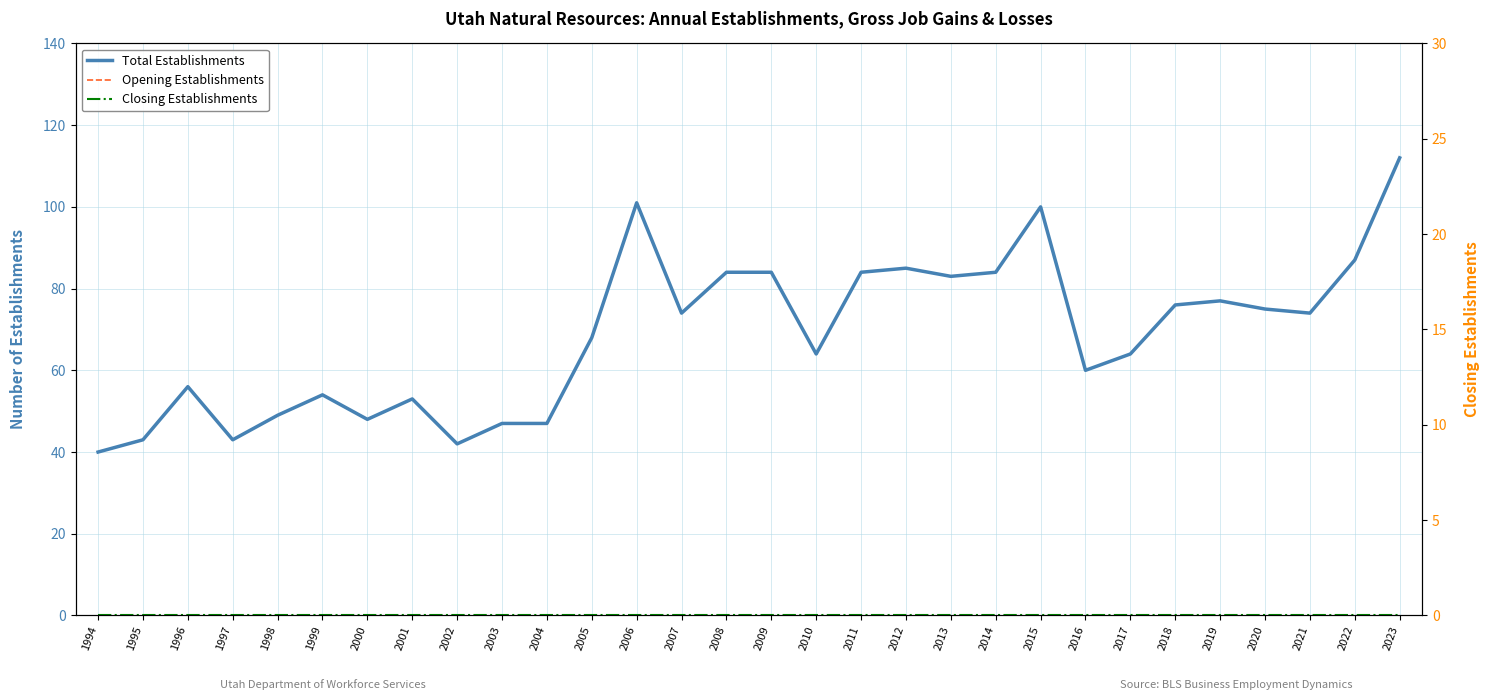

The Total Establishments series shows 48 at 2000. True or false?

True